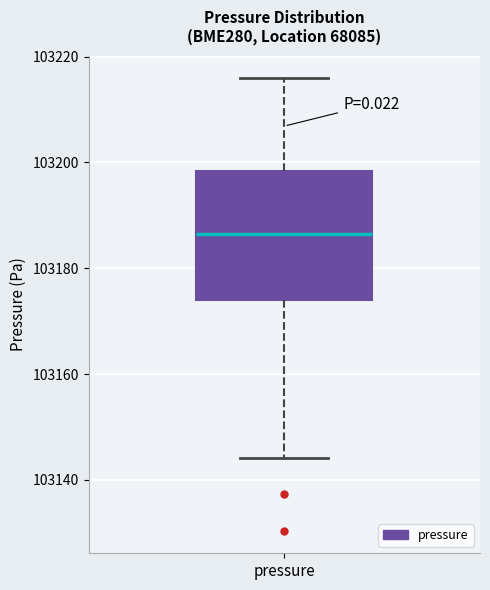

Where is the lower edge of the box for pressure on the y-axis? The values are not printed on the chart, so give them approximately, as read against the axis.

103174